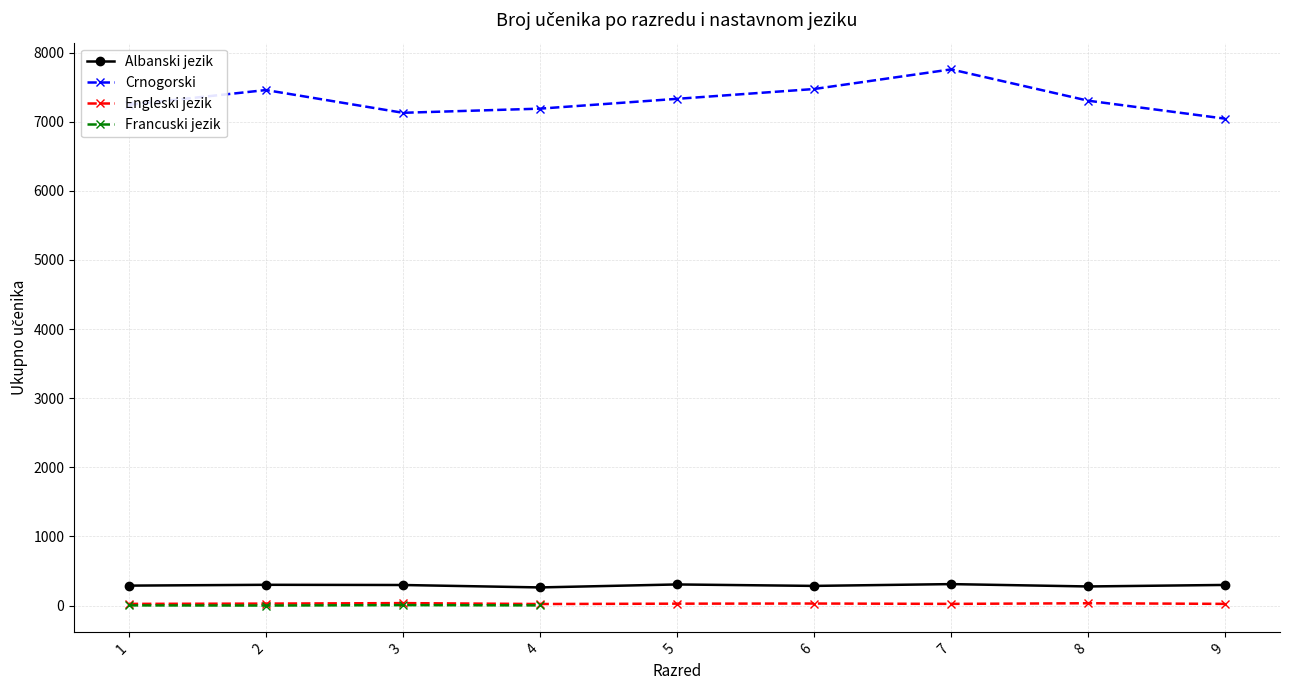

What is the minimum value for Francuski jezik?

1.0